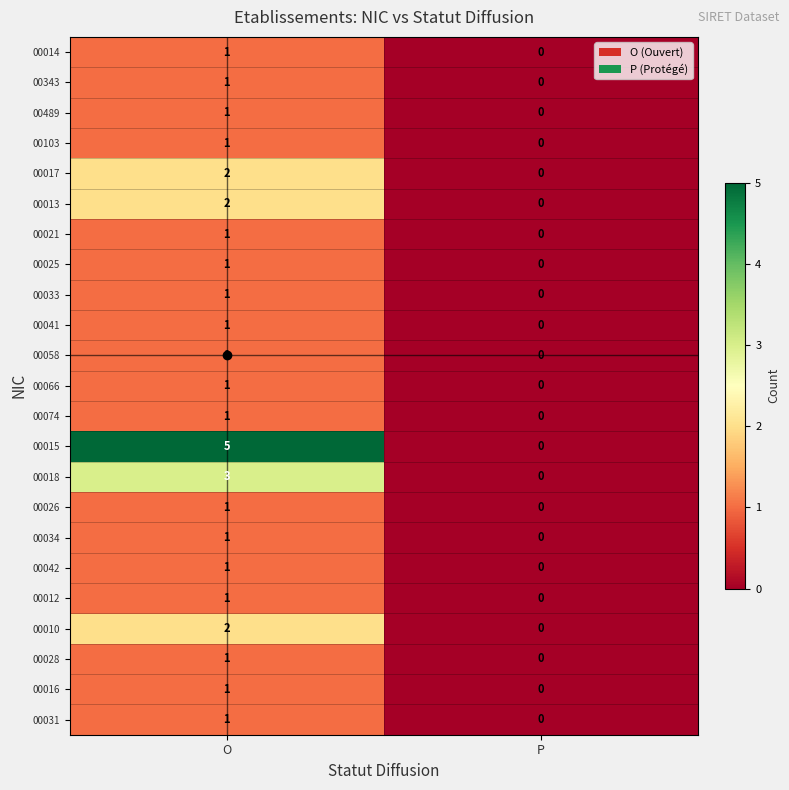

The value of 00018 at P is 0. True or false?

True